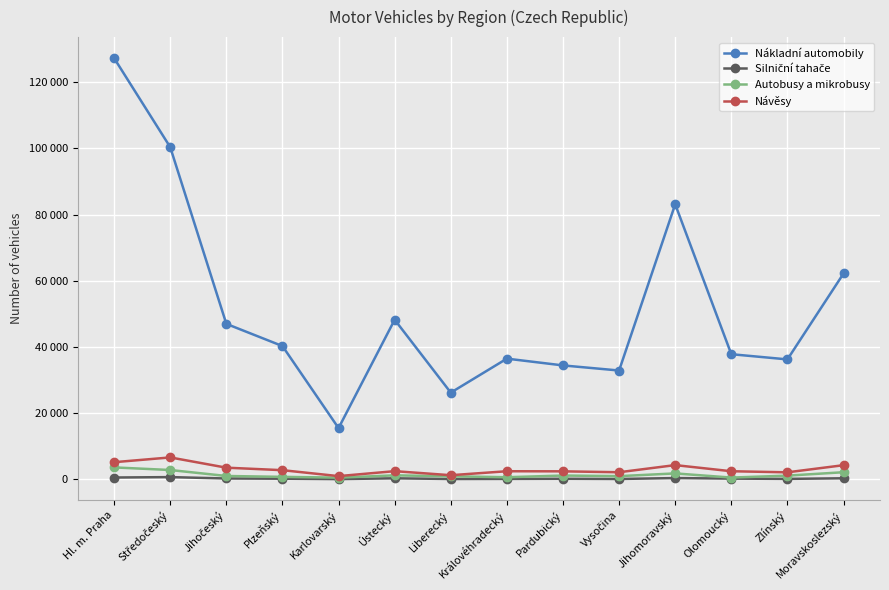

Where does the Nákladní automobily series first go above 40282?

Hl. m. Praha